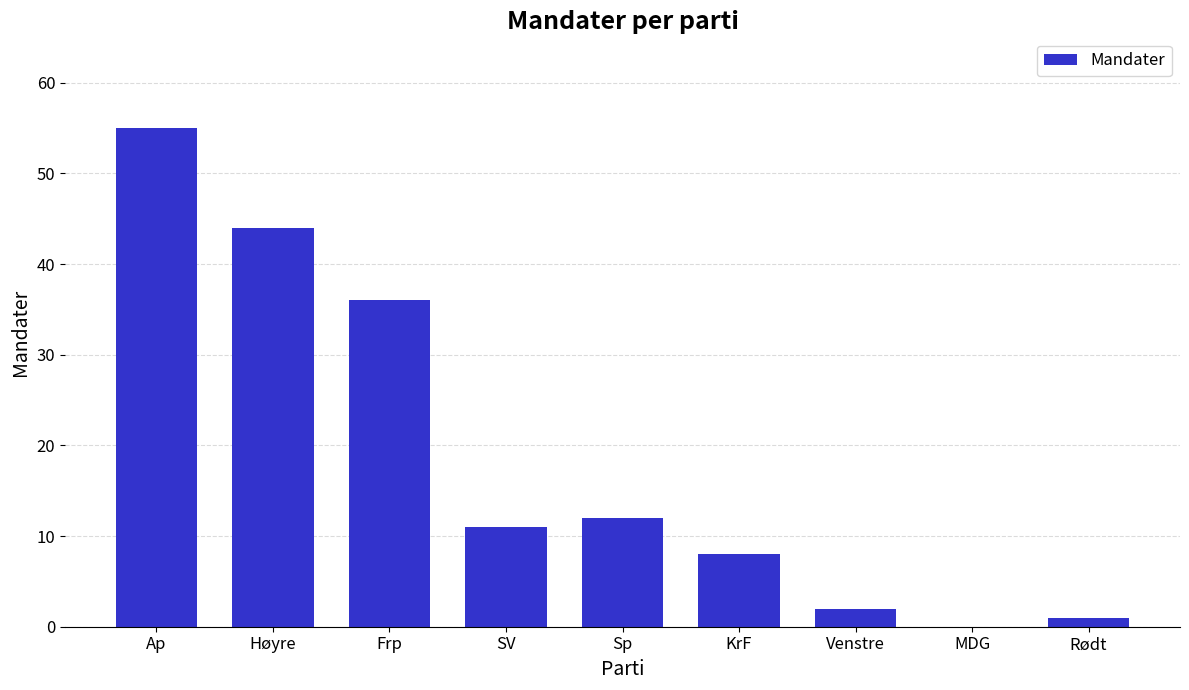

What is the sum of all values?

169